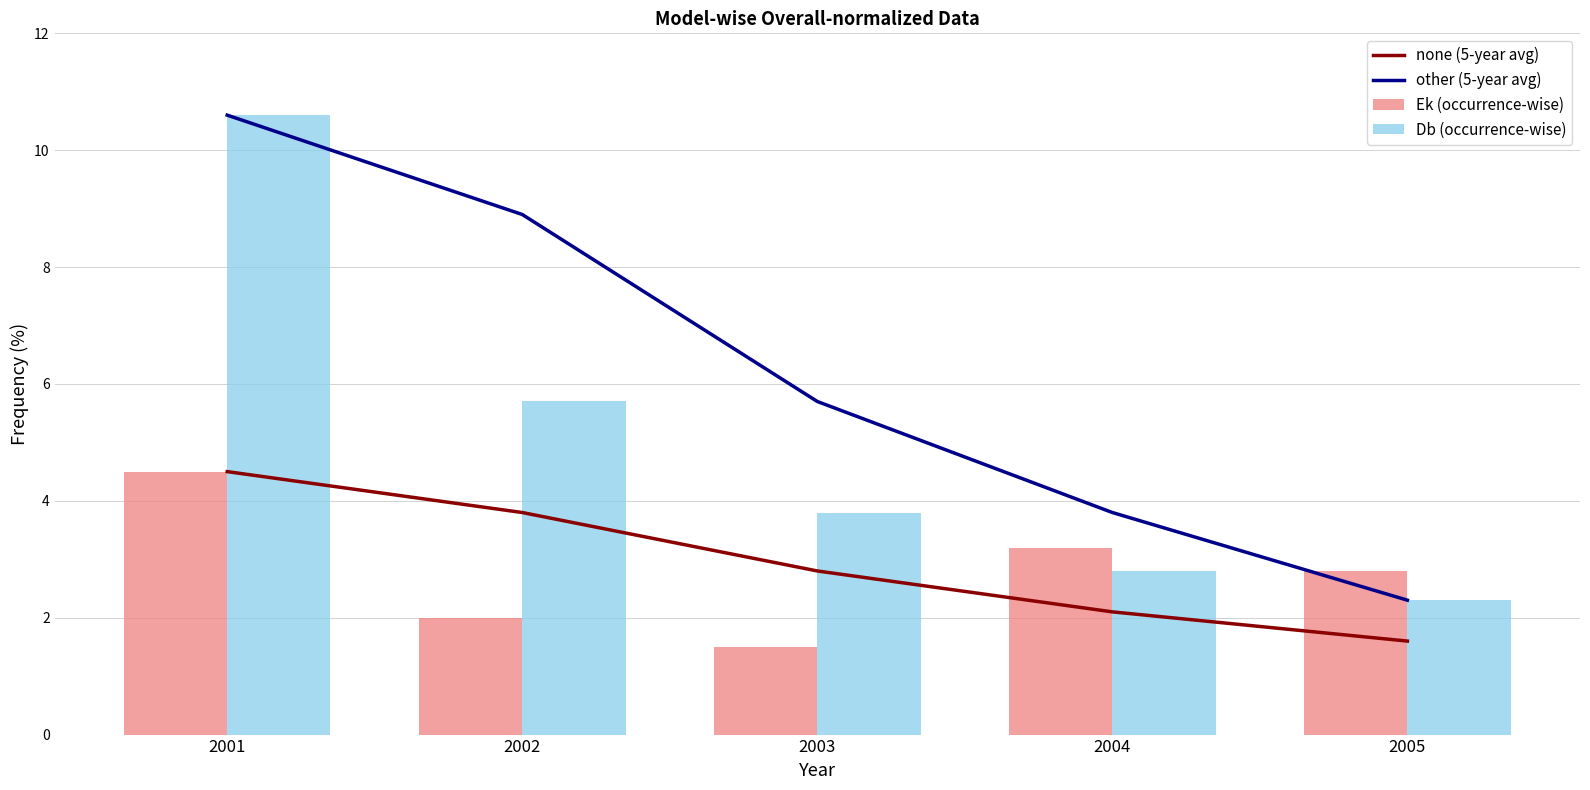

Which has a higher value, 2002 or 2004?

2002